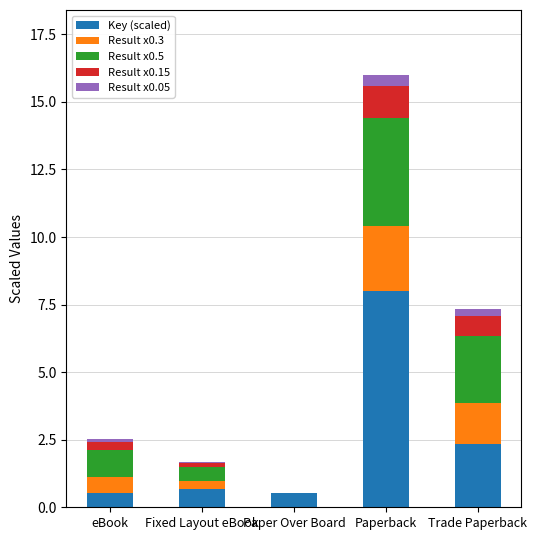

What is the total value across all series at Paper Over Board?

0.5